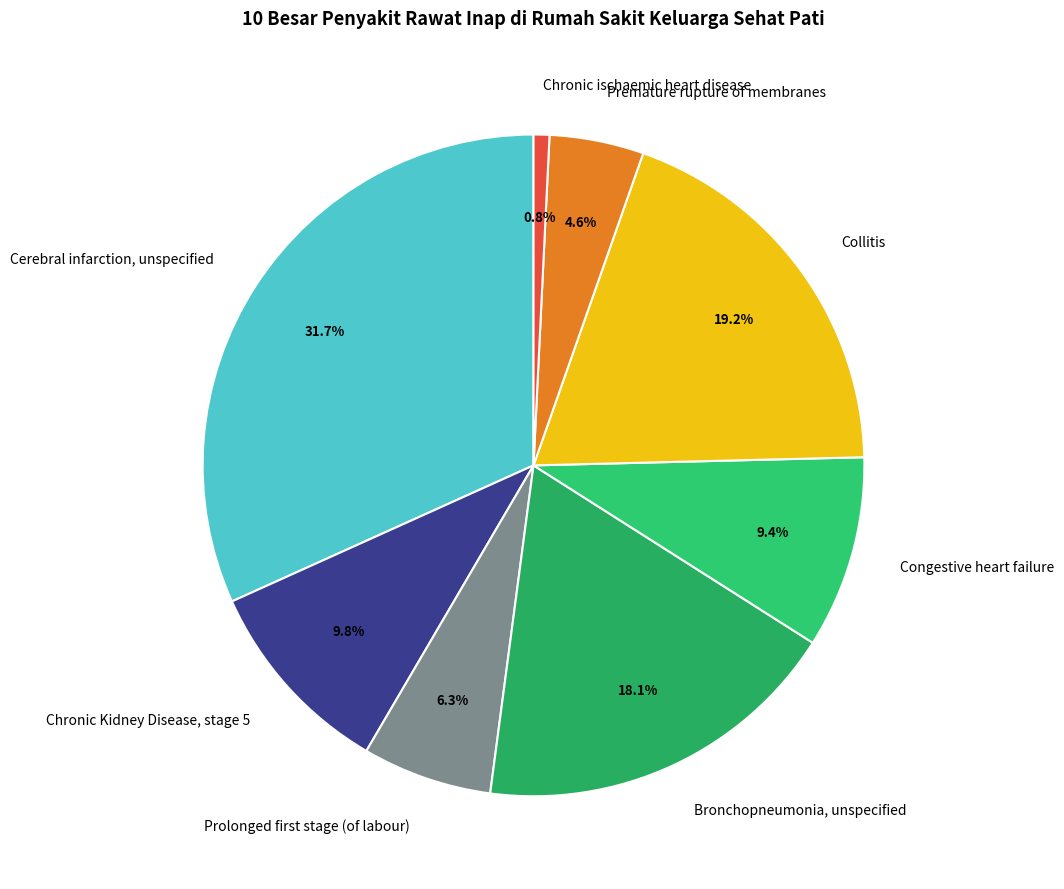

How many segments does this pie chart have?

8